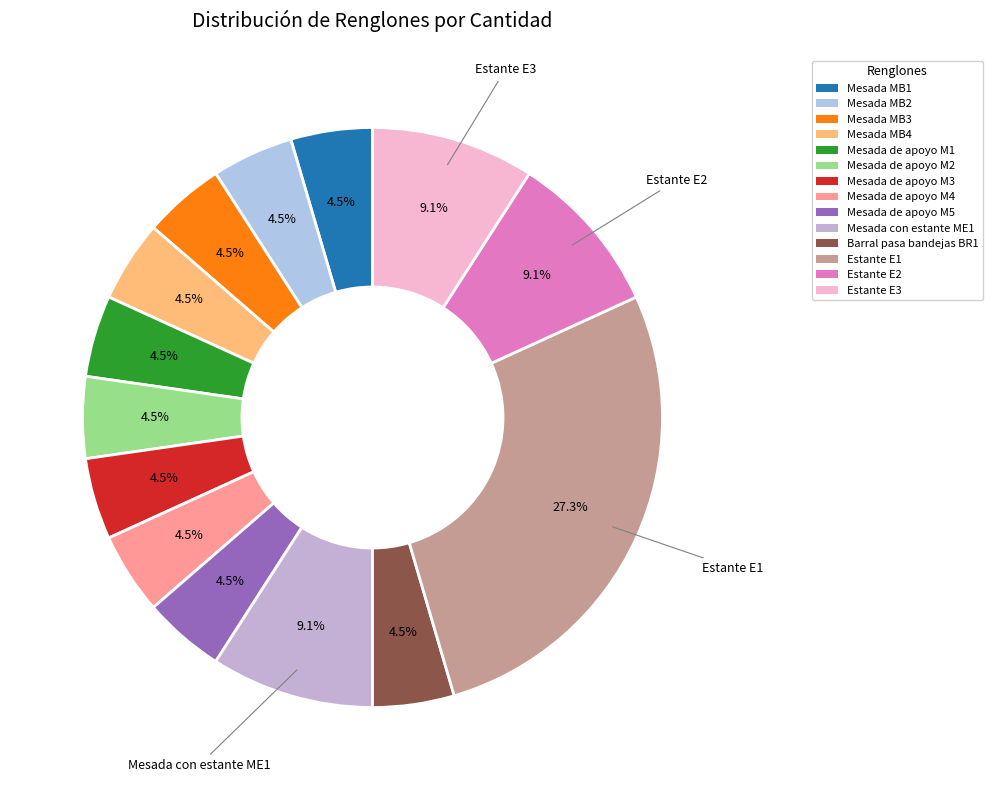

To the nearest percent, what is the combined percentage of Mesada de apoyo M5 and Mesada de apoyo M3?

9%